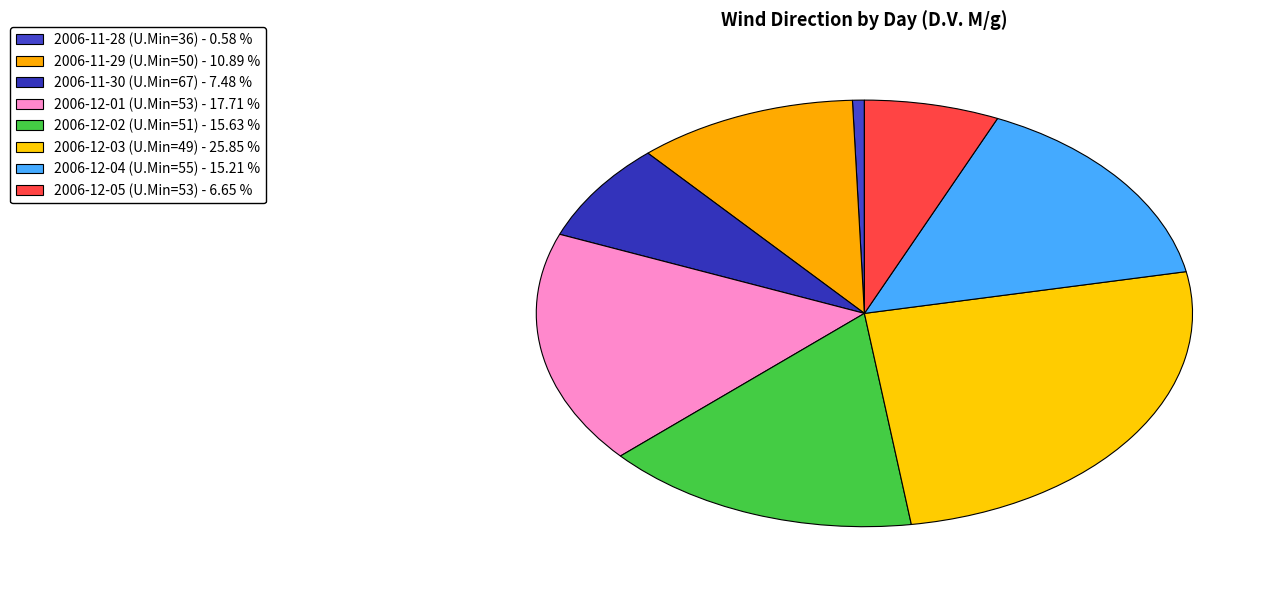

Which category has the biggest portion of the pie?

2006-12-03 (U.Min=49) - 25.85 %